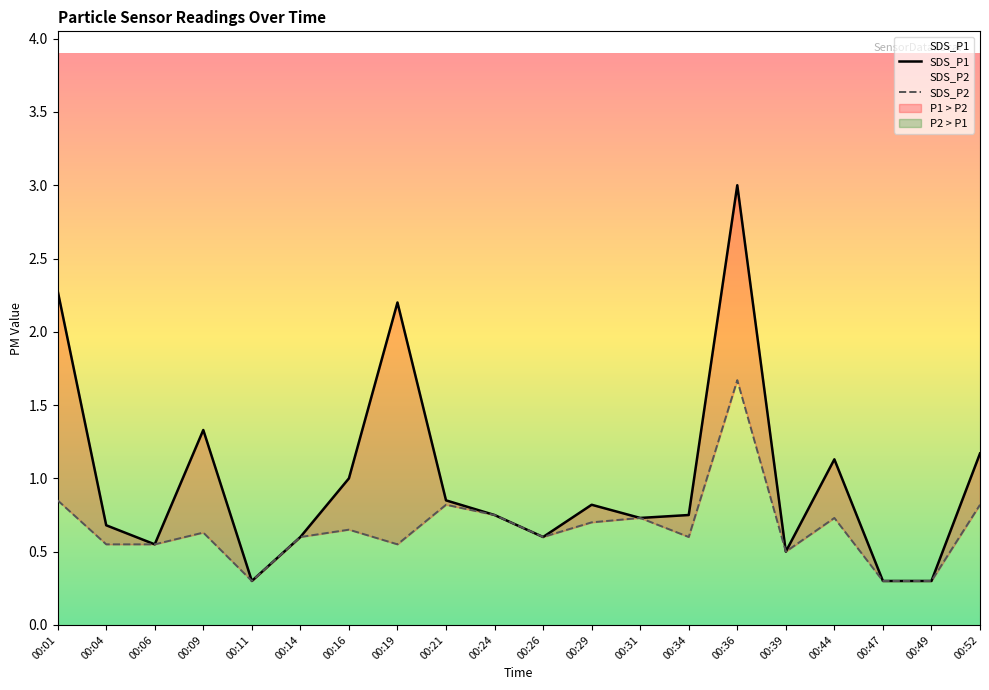

What are all the series names shown in the legend?

SDS_P1, SDS_P2